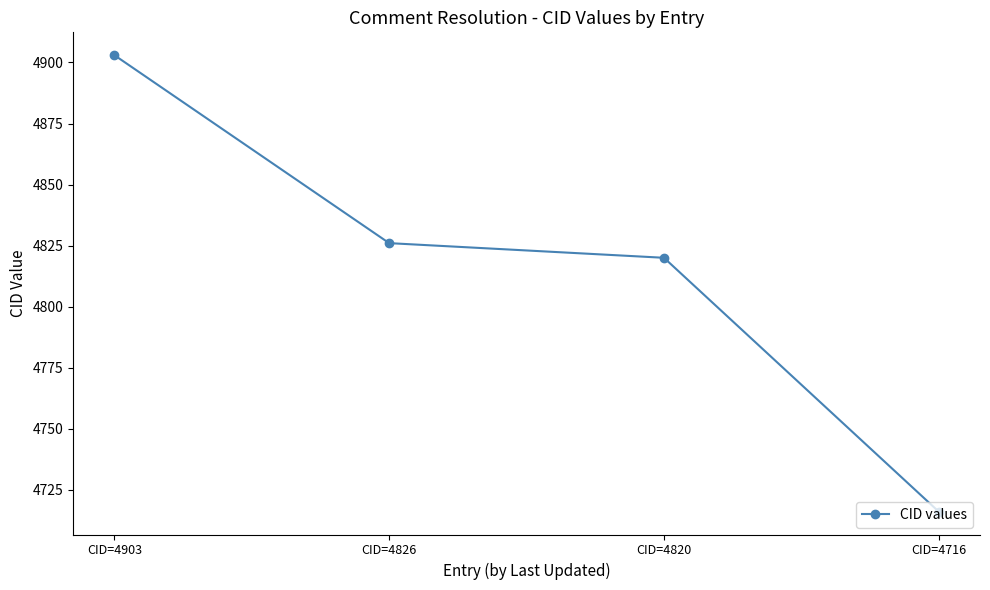

What is the smallest value displayed?

4716